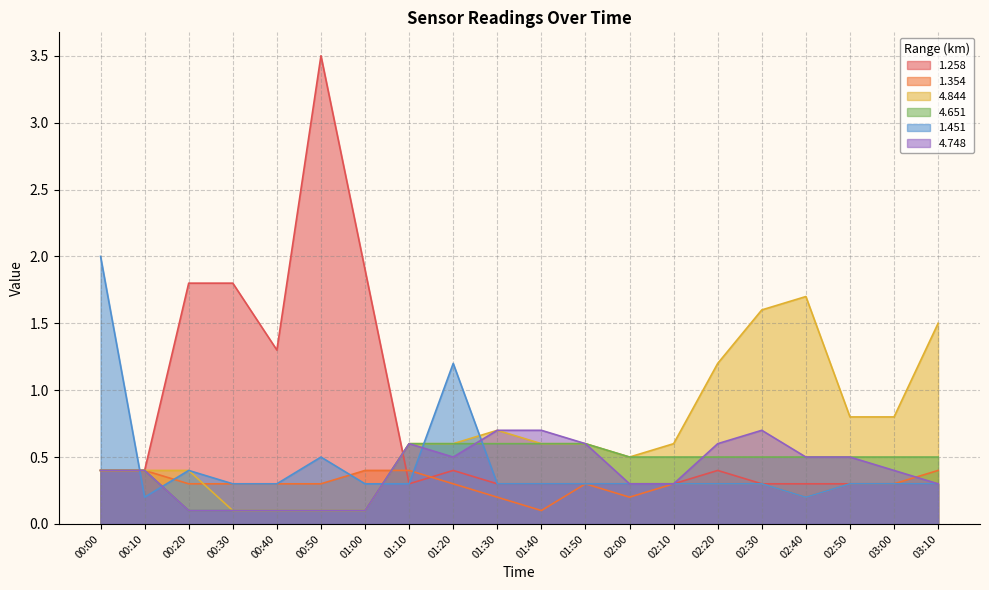

Is the value of 4.844 at 02:40 greater than the value of 4.748 at 02:40?

Yes